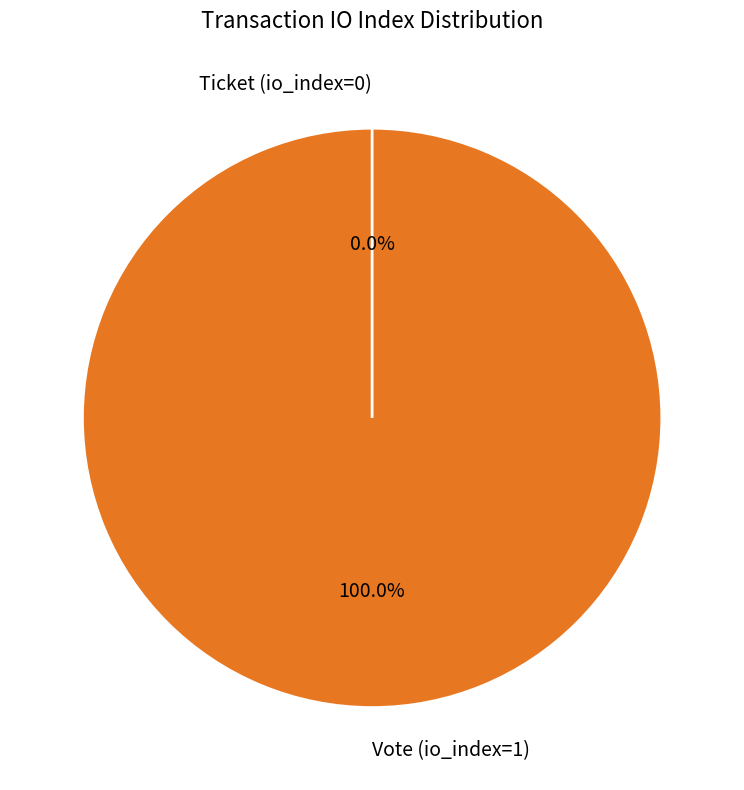

How many segments does this pie chart have?

2